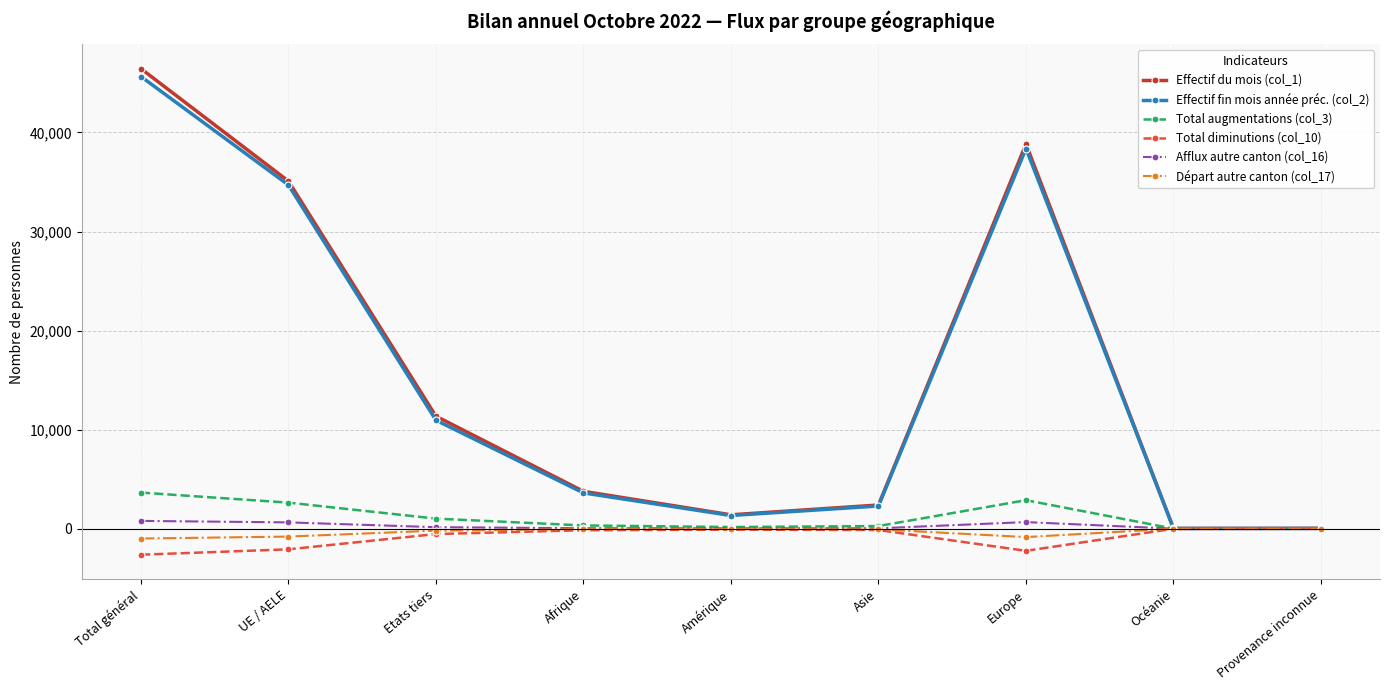

What position from the right is Total général?

9